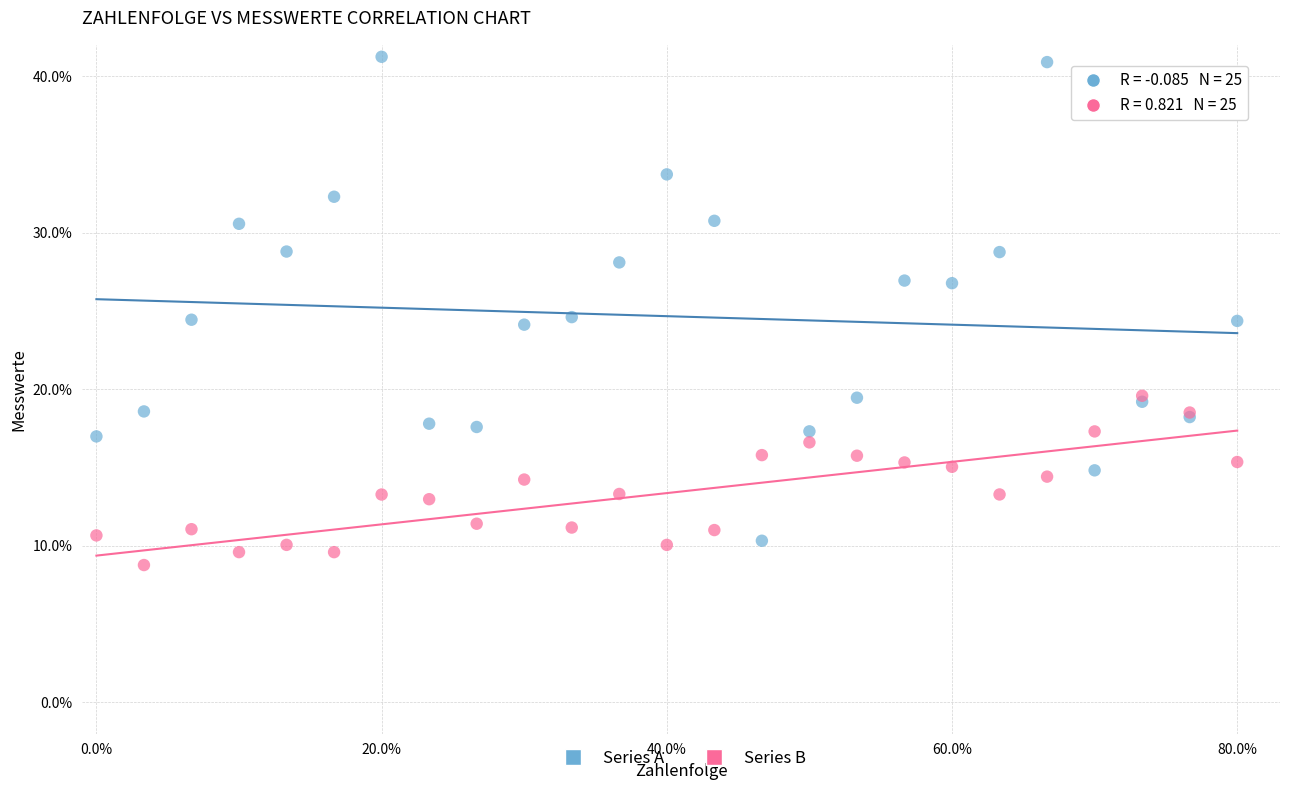

What are all the series names shown in the legend?

Series A, Series B